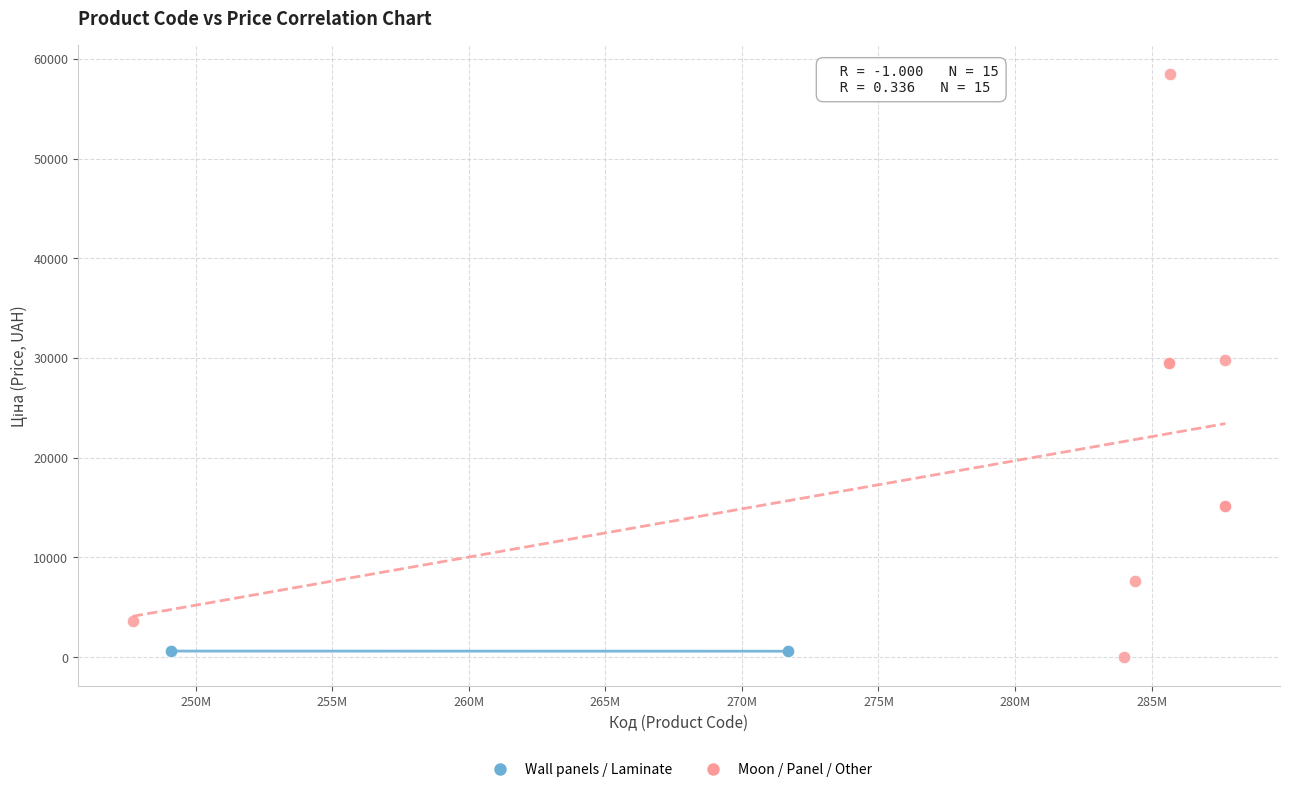

What are all the series names shown in the legend?

Wall panels / Laminate, Moon / Panel / Other